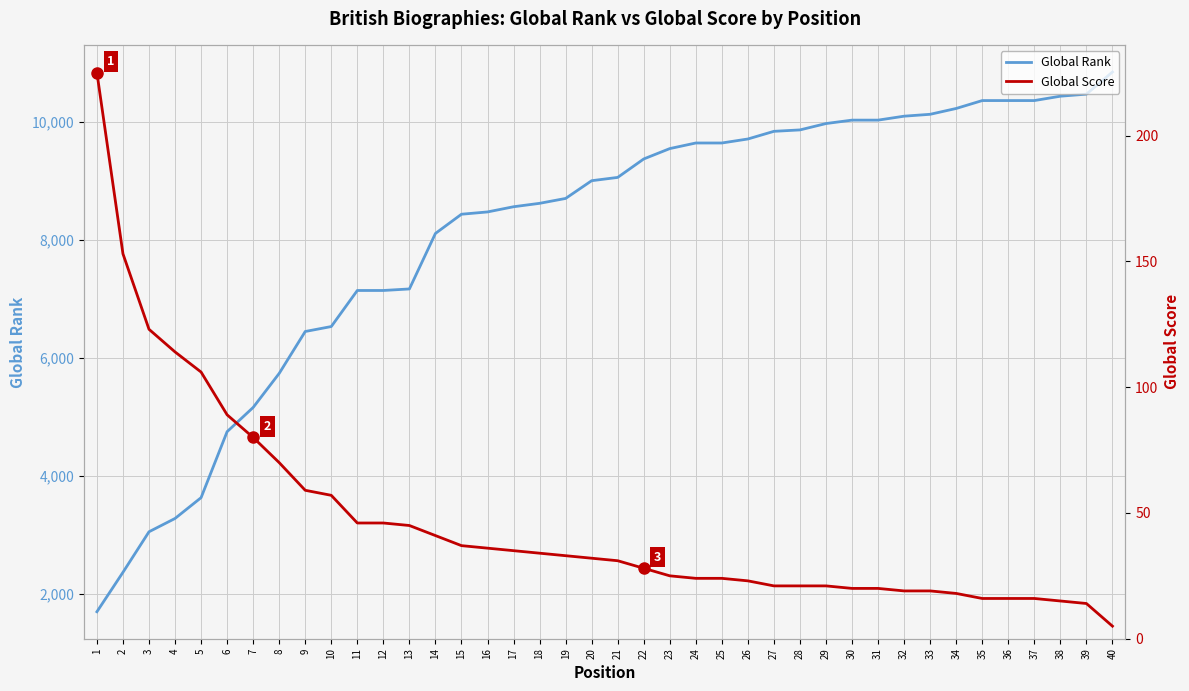

Reading left to right, extract all data points from this chart.

Global Rank: 1692	2361	3049	3275	3628	4748	5159	5737	6448	6532	7144	7144	7170	8112	8438	8477	8565	8623	8706	9007	9063	9376	9552	9647	9647	9715	9845	9869	9977	10035	10035	10102	10134	10233	10367	10367	10367	10441	10476	10852
Global Score: 225	153	123	114	106	89	80	70	59	57	46	46	45	41	37	36	35	34	33	32	31	28	25	24	24	23	21	21	21	20	20	19	19	18	16	16	16	15	14	5